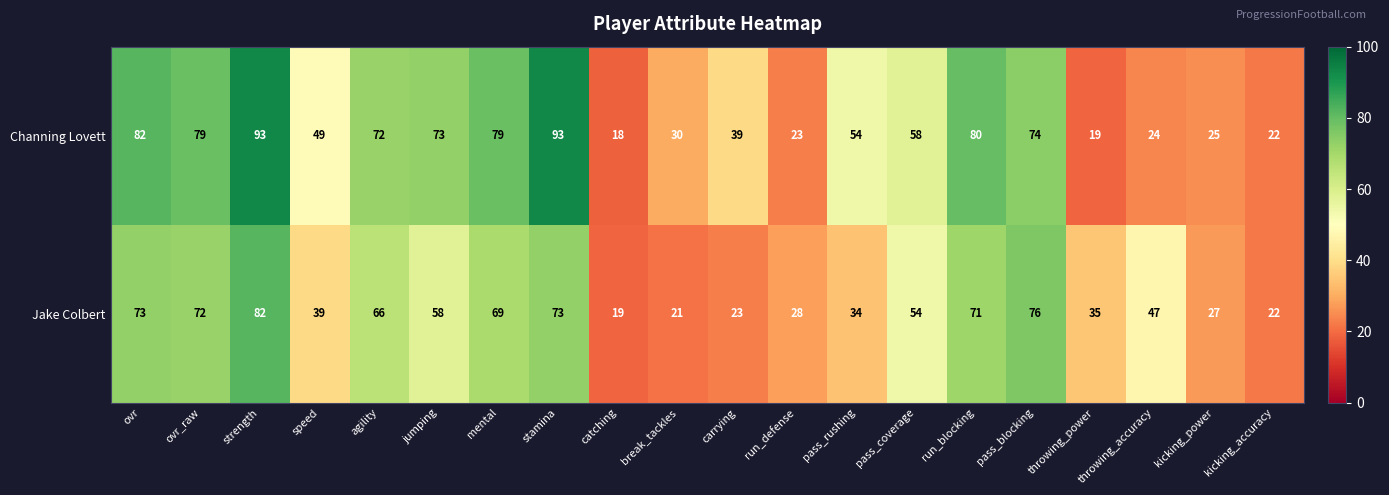

Rank the series at catching from lowest to highest value.

Channing Lovett, Jake Colbert